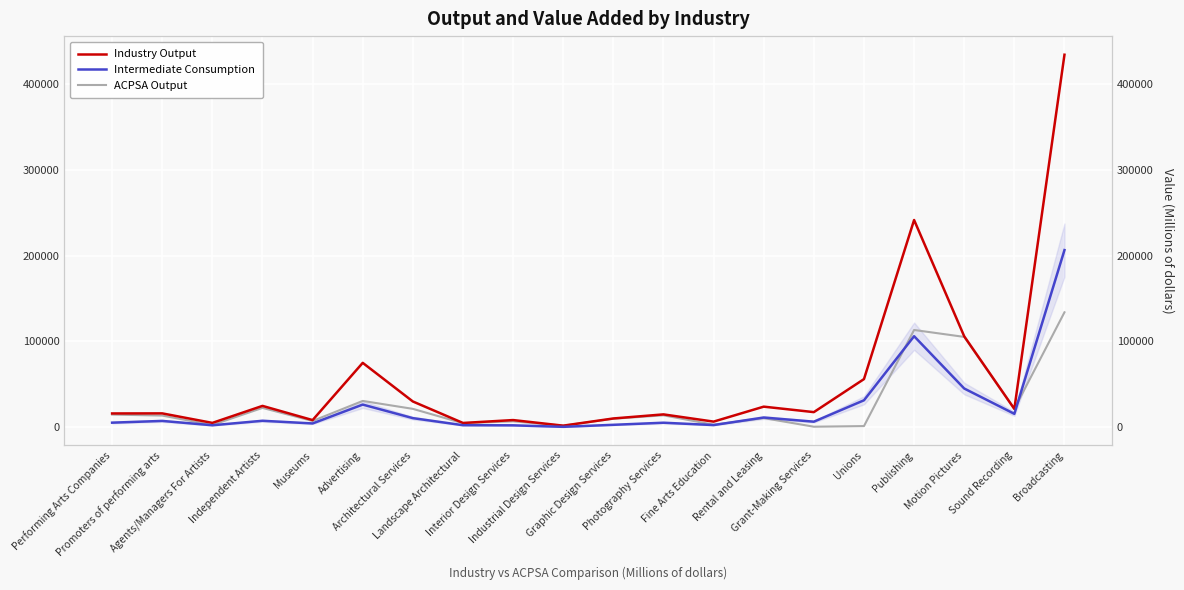

How many categories are shown in the chart?

20